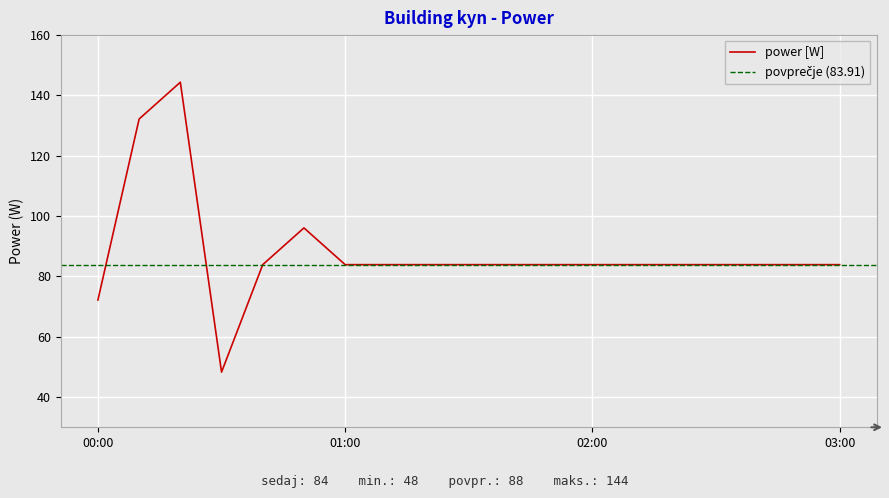

What is the approximate value at 2024-01-29T00:50:00?

96.1